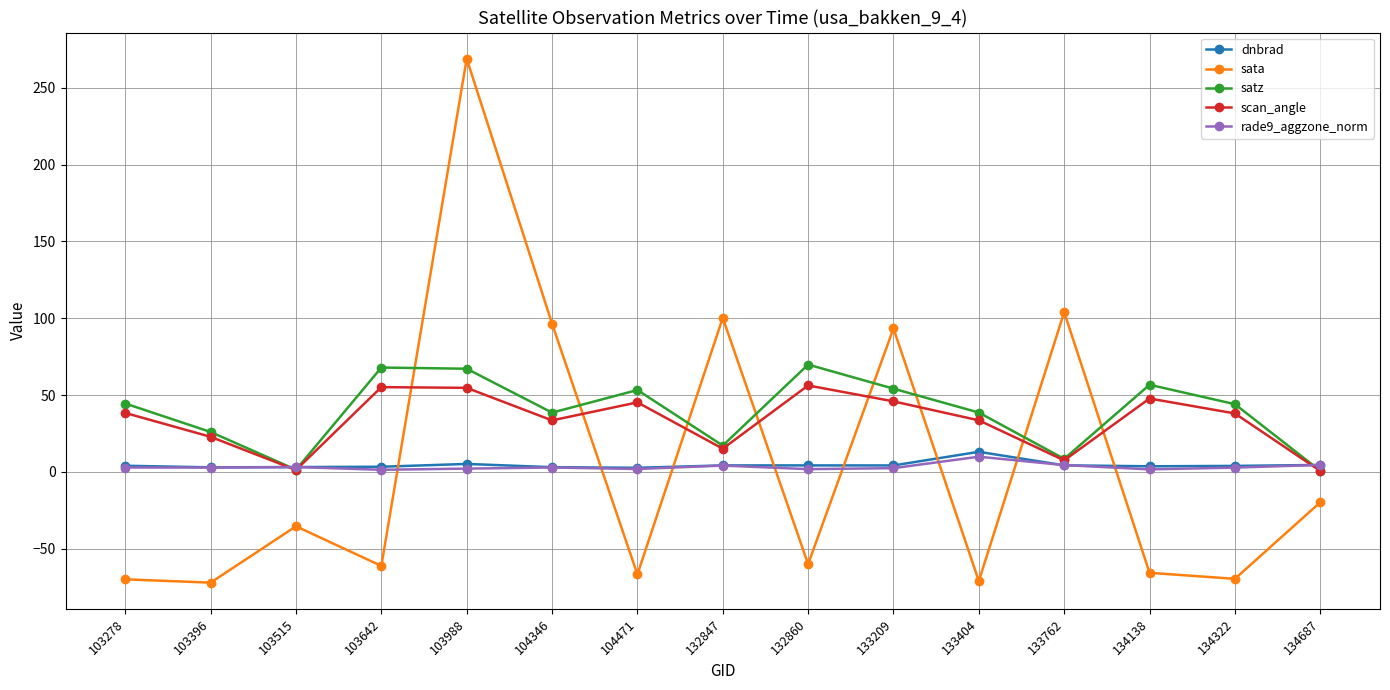

At which category is the sum across all series the highest?

103988